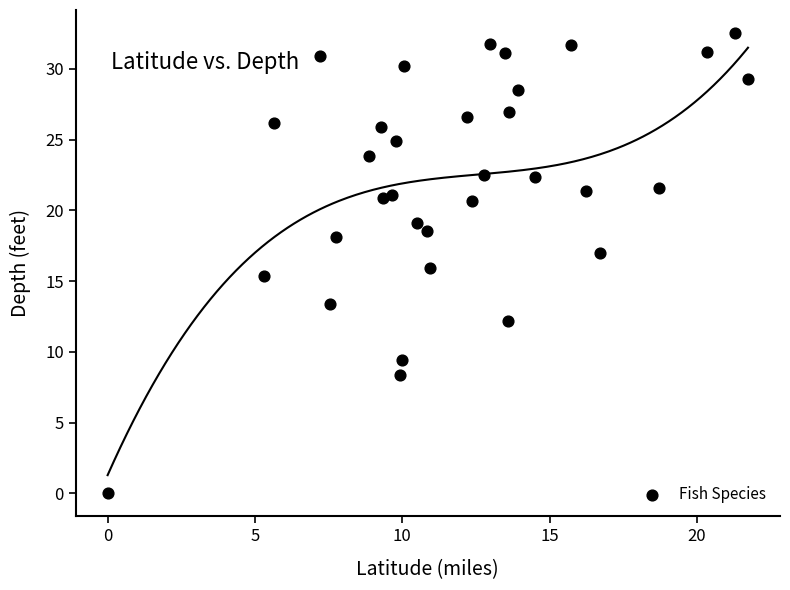

What is the range of Y values (max minus min)?

32.5